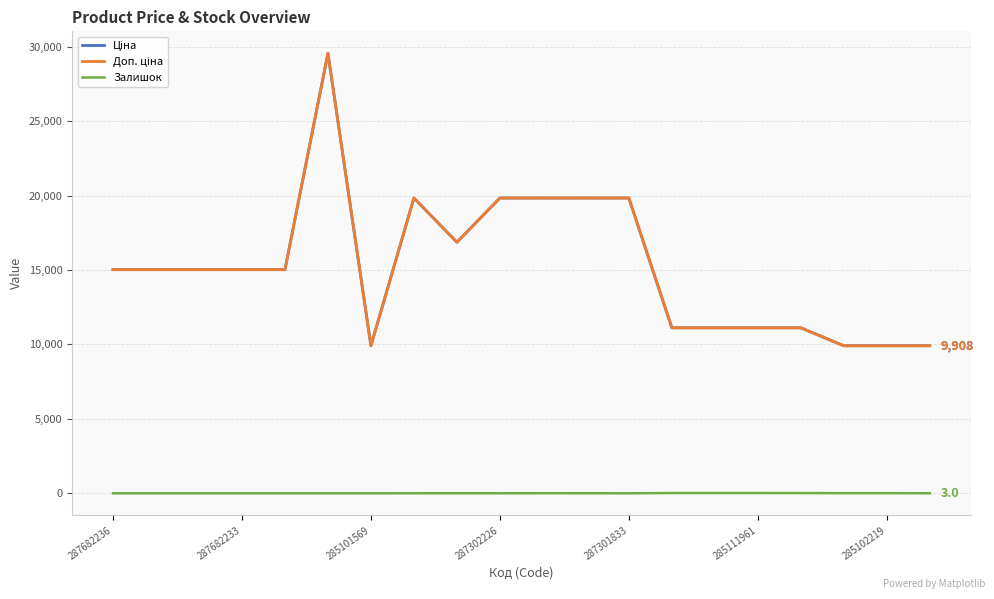

Is this an area chart (filled region under the line)?

No